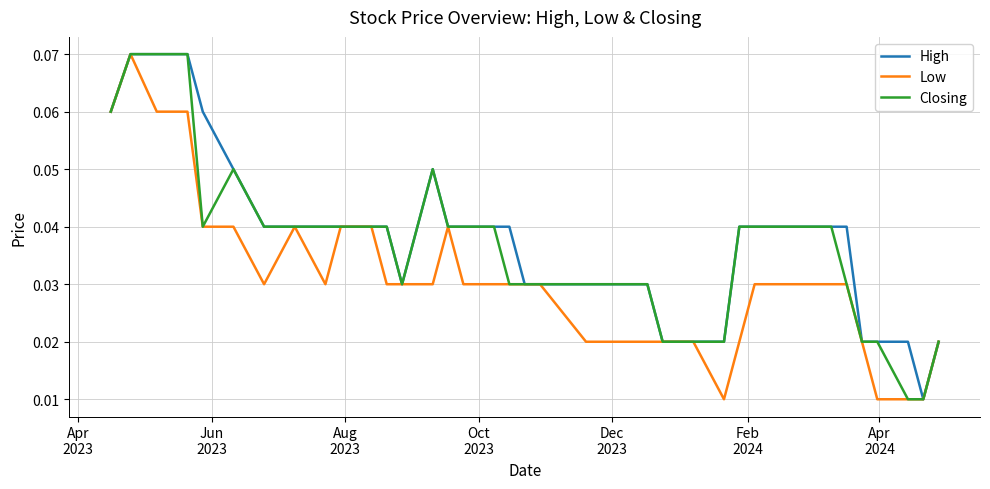

At how many categories does at least one series exceed 0?

40